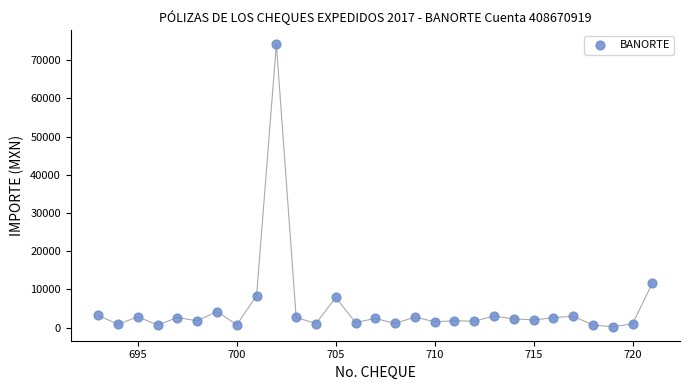

What is the range of Y values (max minus min)?

73899.0